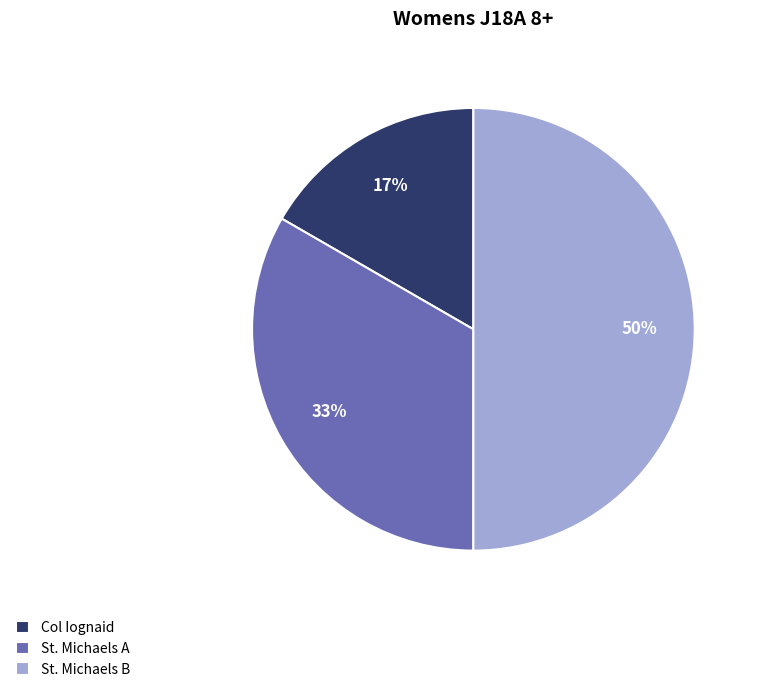

Which has a higher value, St. Michaels A or St. Michaels B?

St. Michaels B